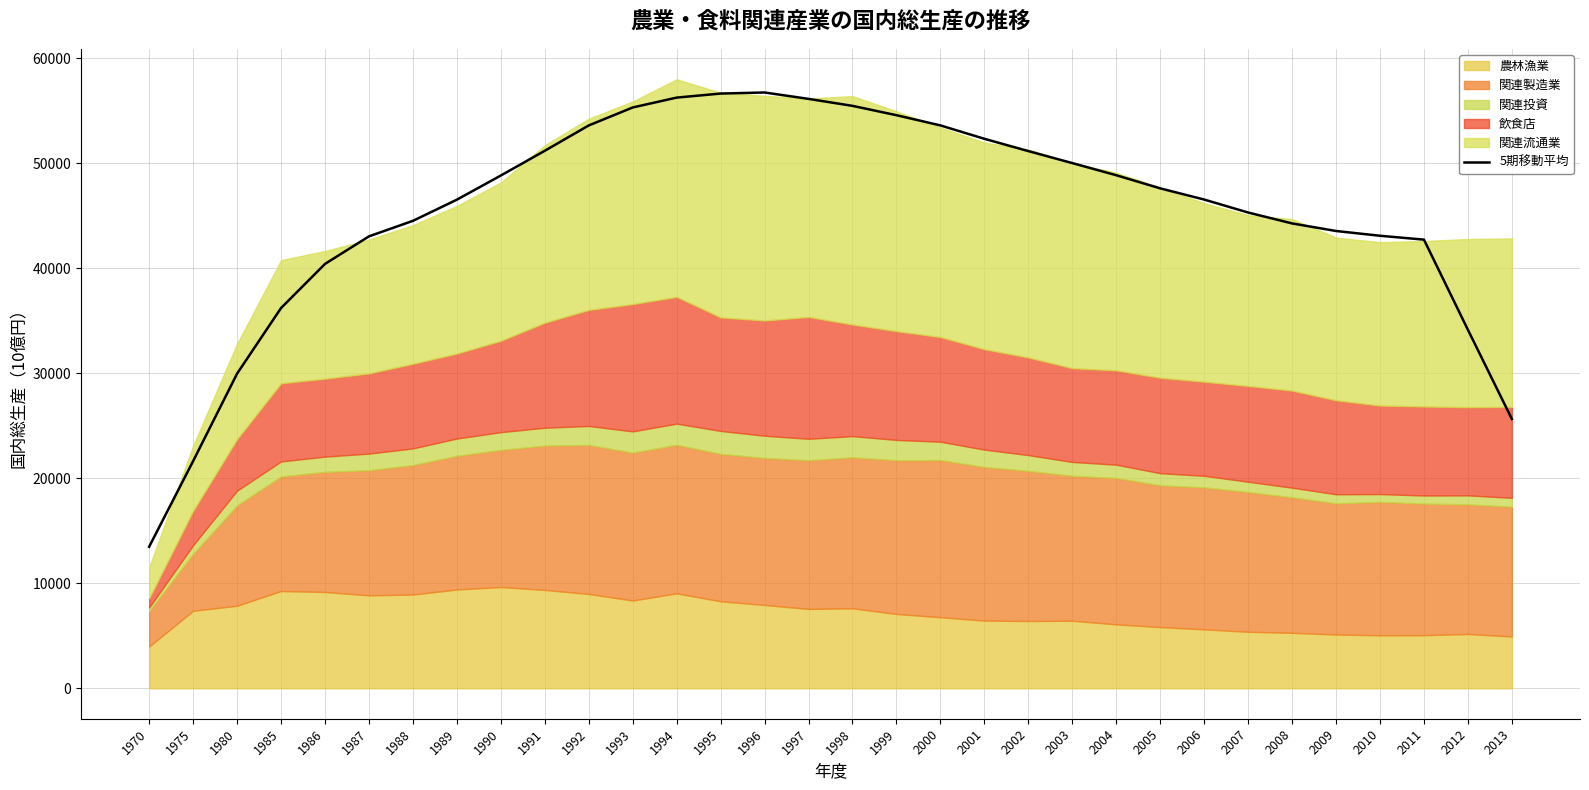

What is the value of the 5th point from the left?

40398.6